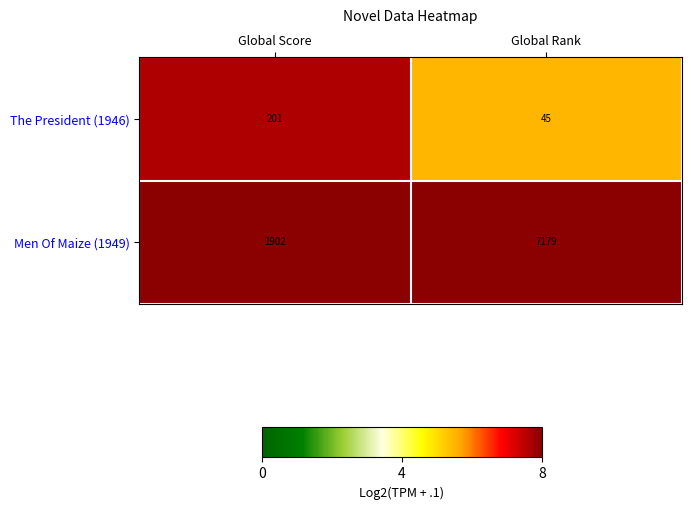

Which series has the widest spread of values?

Men Of Maize (1949)